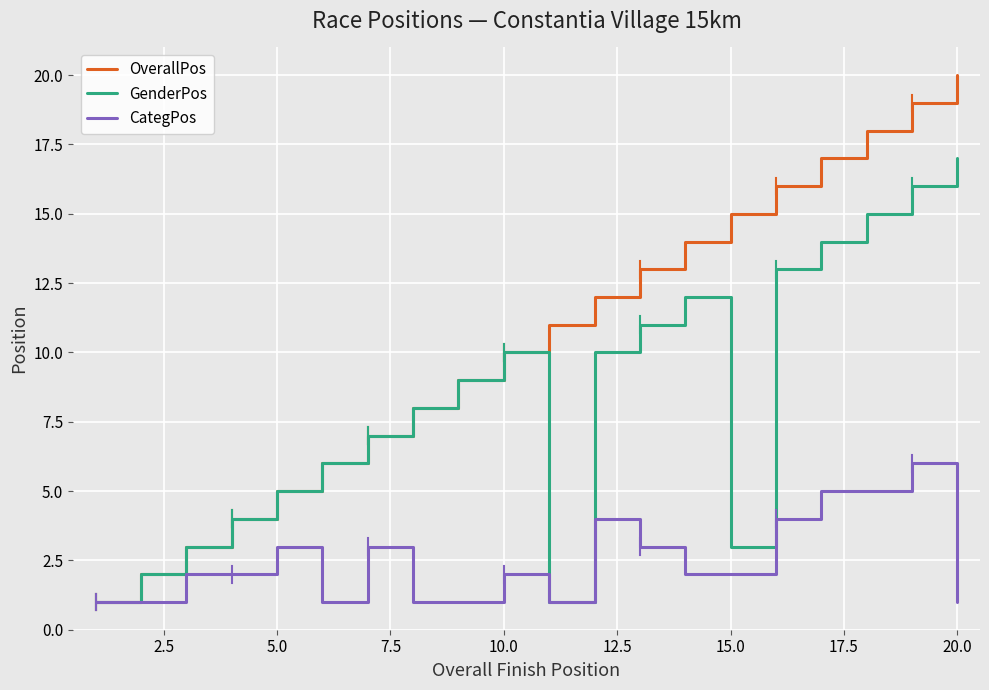

What is the highest value of the GenderPos series?

17